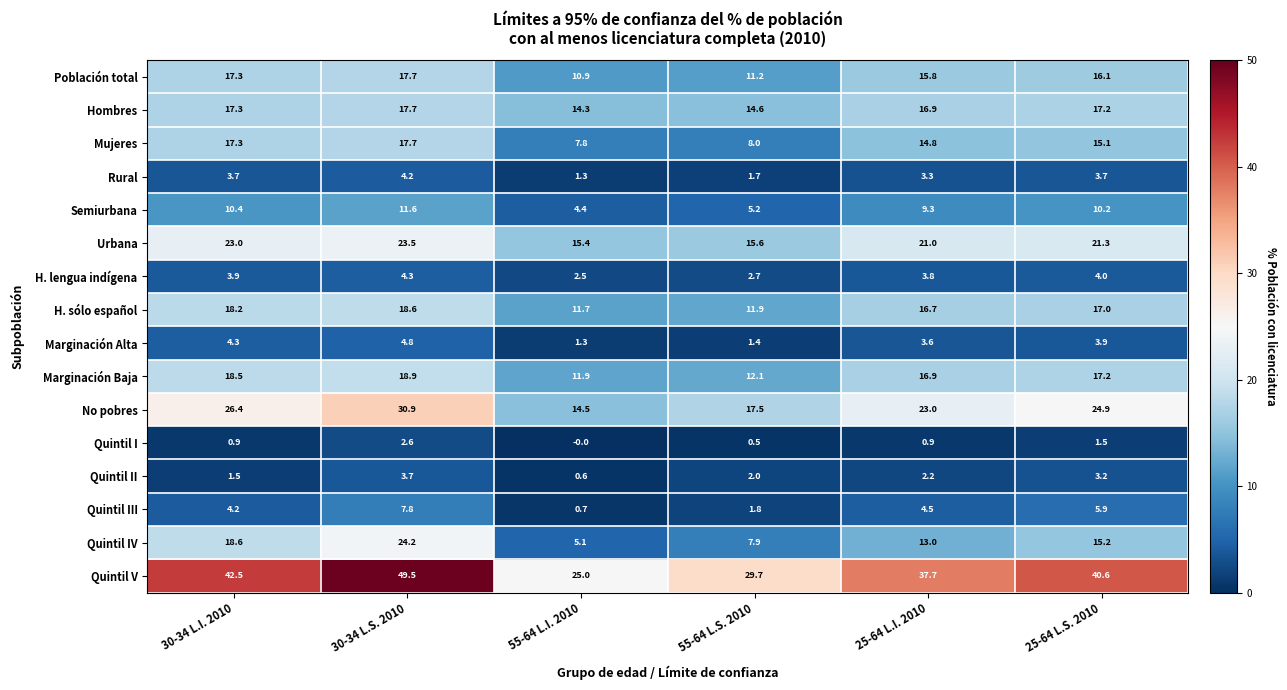

List the labels in order of Quintil IV value, largest first.

30-34 L.S. 2010, 30-34 L.I. 2010, 25-64 L.S. 2010, 25-64 L.I. 2010, 55-64 L.S. 2010, 55-64 L.I. 2010